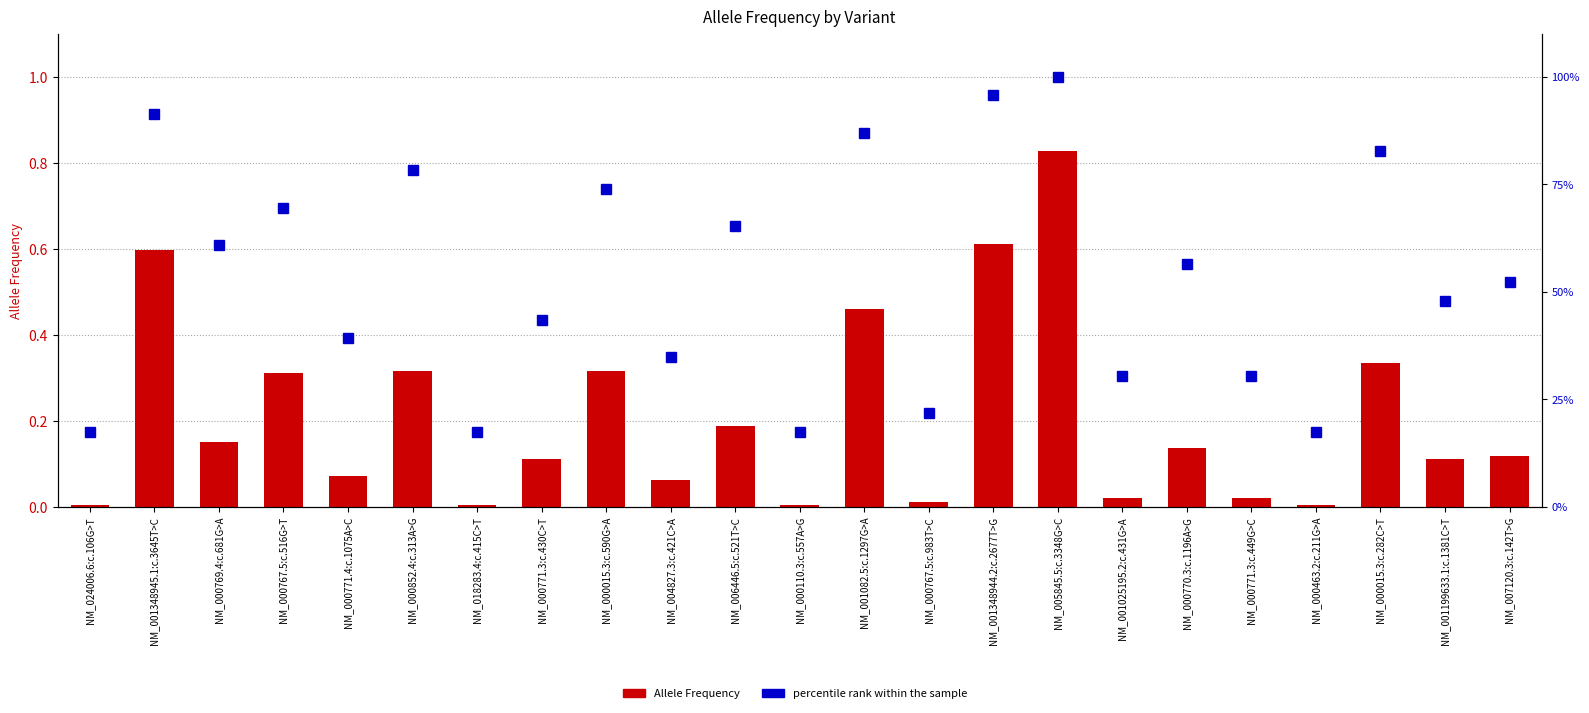

How many groups of bars are there?

23